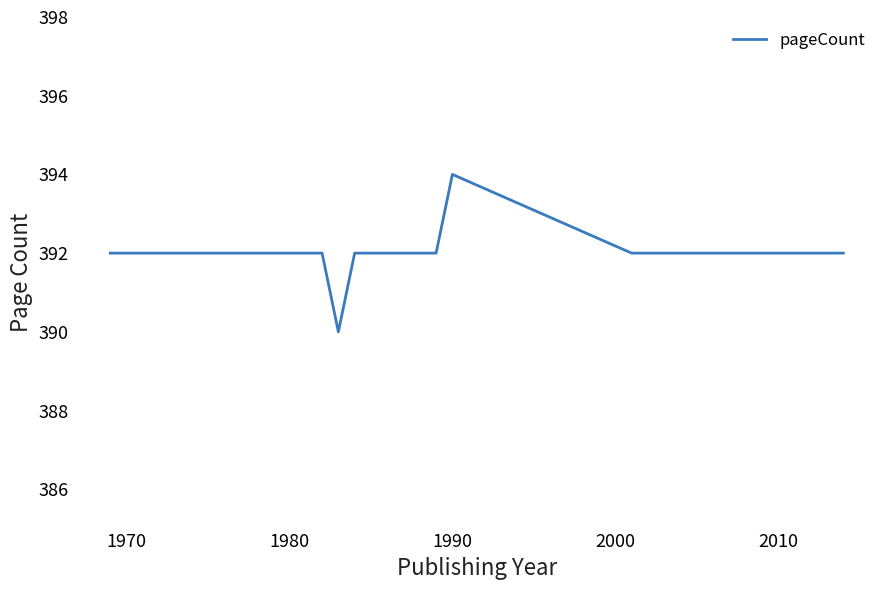

What is the difference between the maximum and minimum values?

4